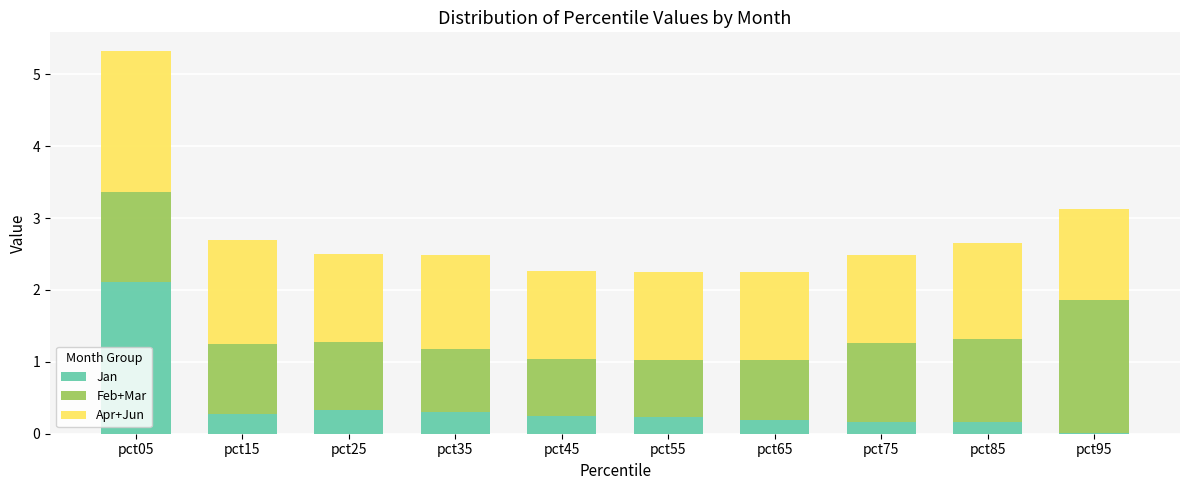

The Jan series shows 0.3 at pct15. True or false?

True